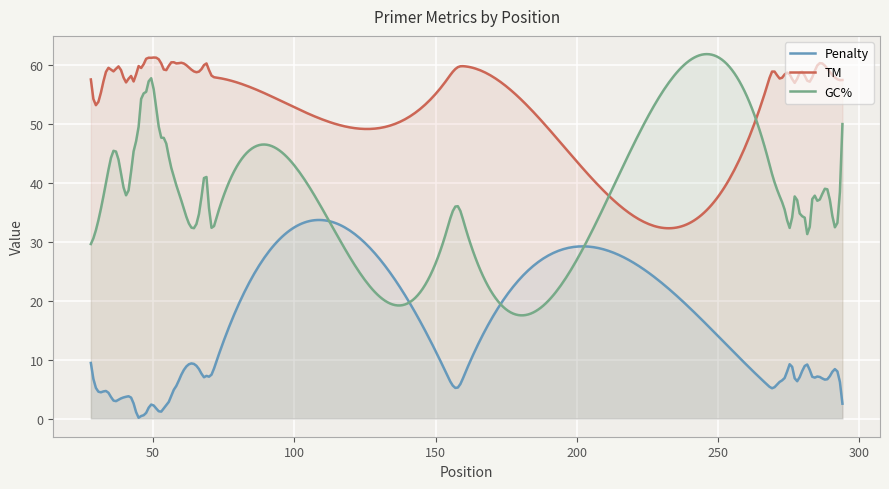

List the series in order of their overall mean, lowest first.

Penalty, GC%, TM